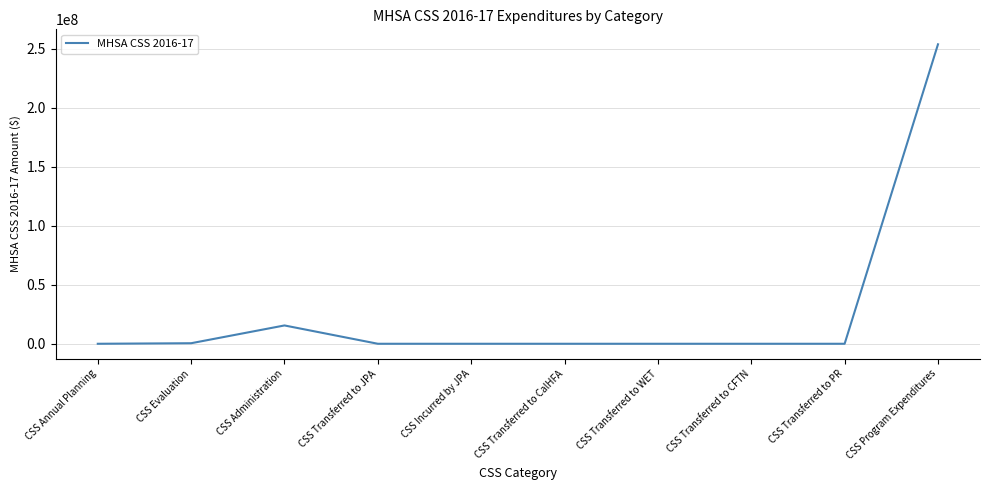

At which category does the chart reach its peak across all series?

CSS Program Expenditures